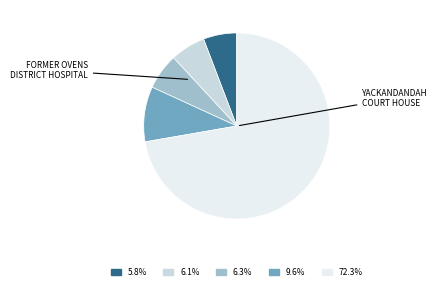

How many slices are in this pie chart?

5